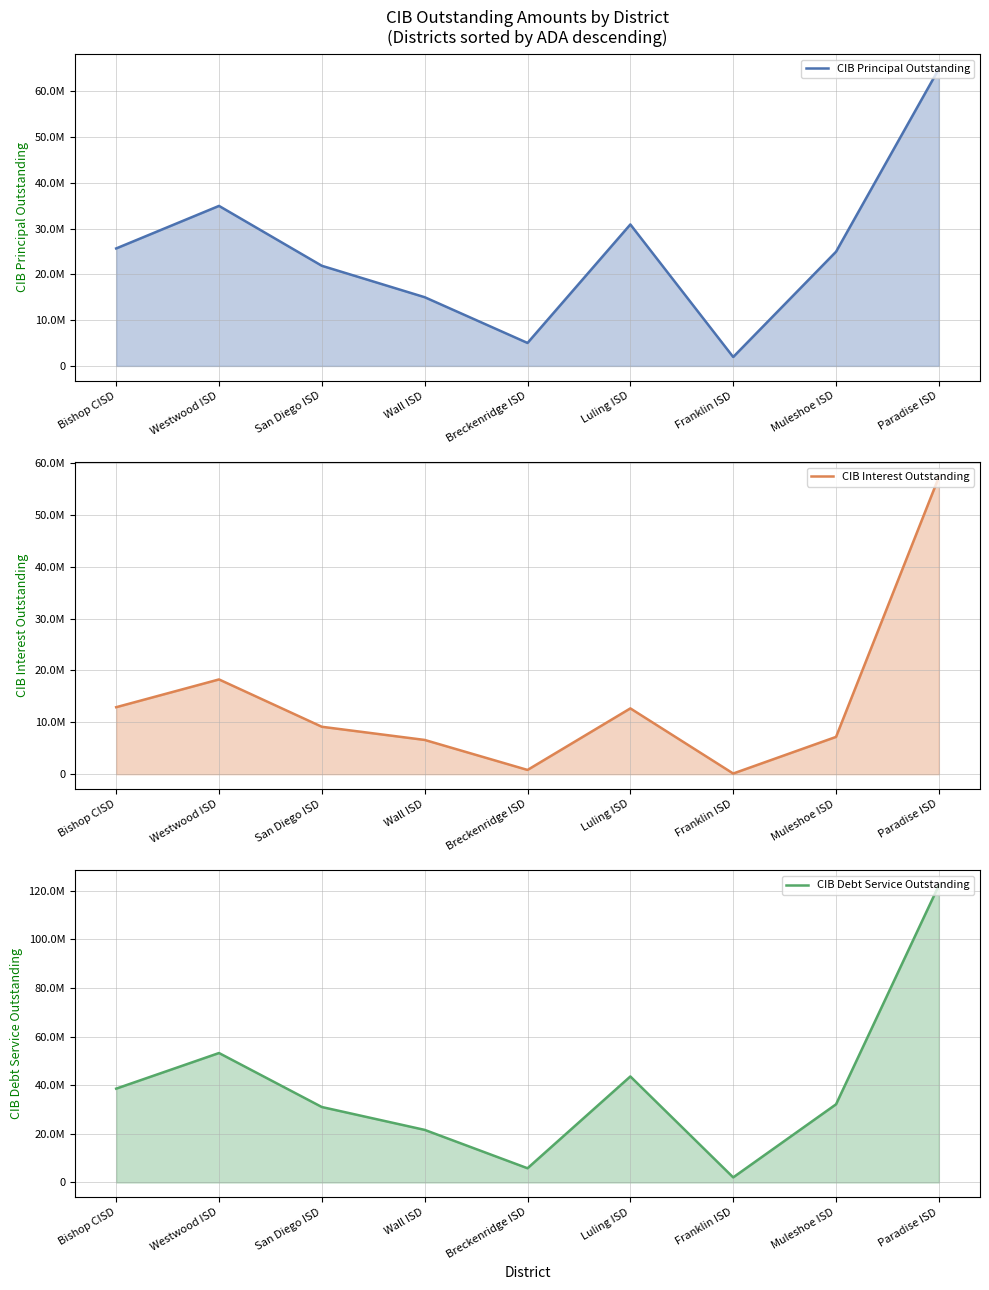

What is the minimum value shown in the chart?

131775.0